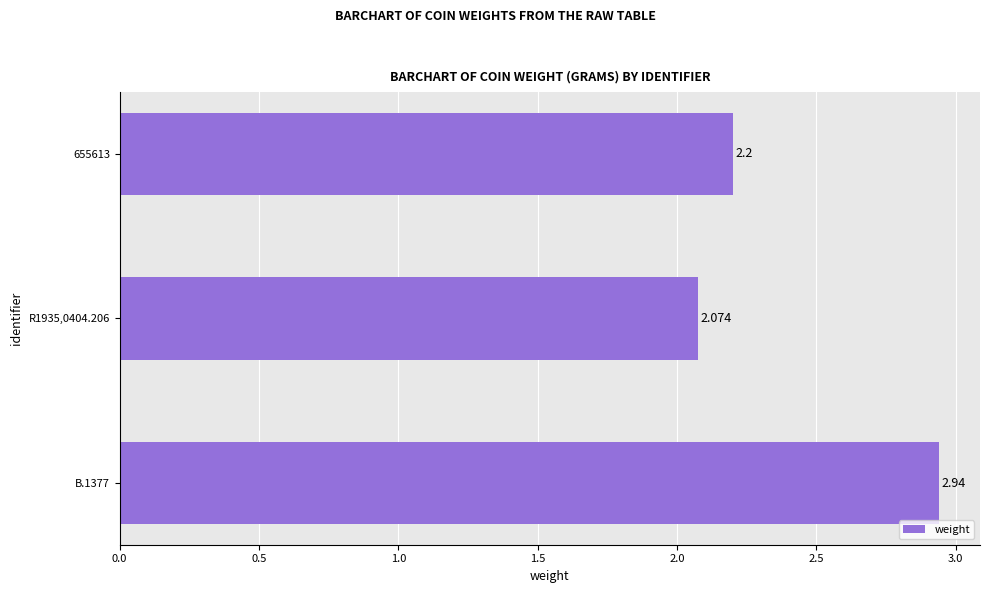

Which label corresponds to the smallest value in the chart?

R1935,0404.206